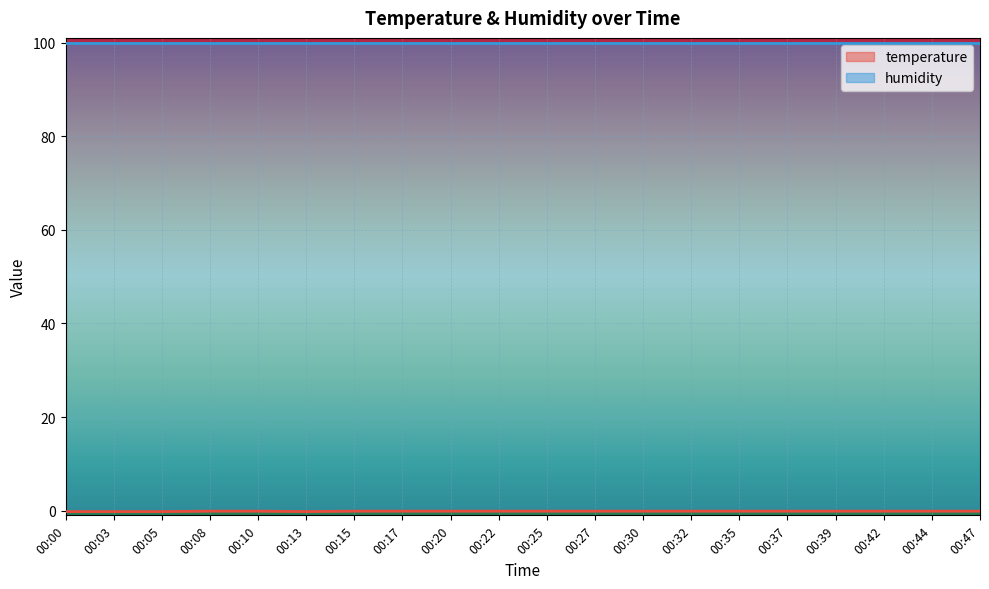

Between 00:05 and 00:35, which is larger?

00:35